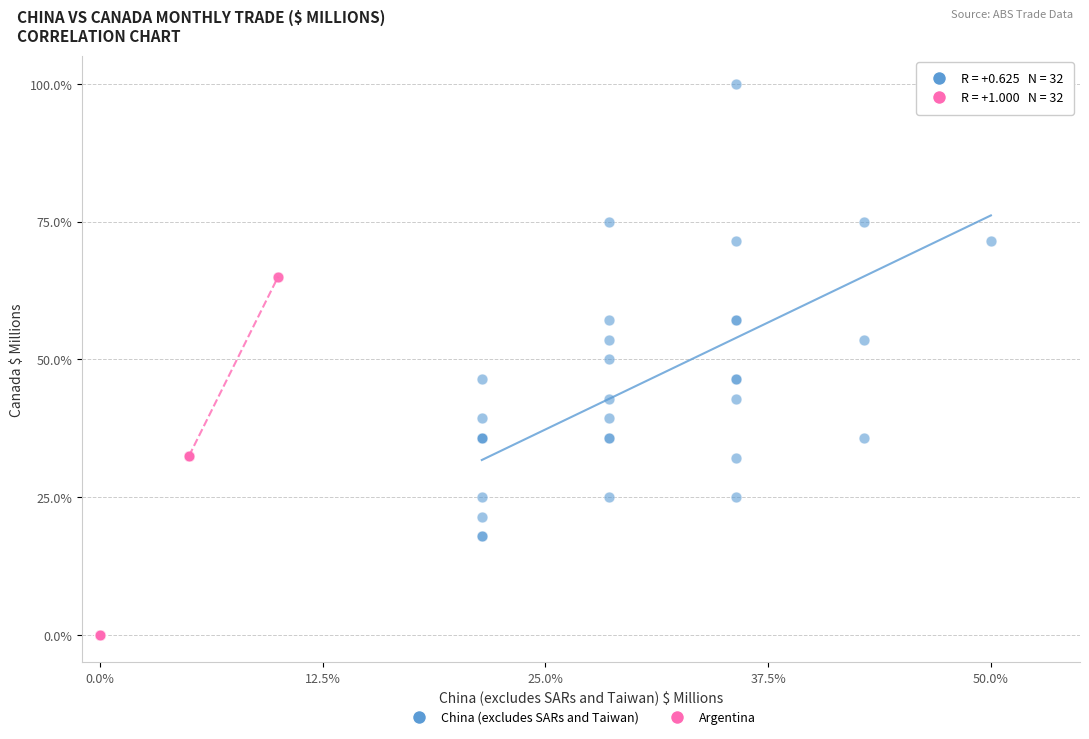

Which series contains the highest Y value?

China (excludes SARs and Taiwan)